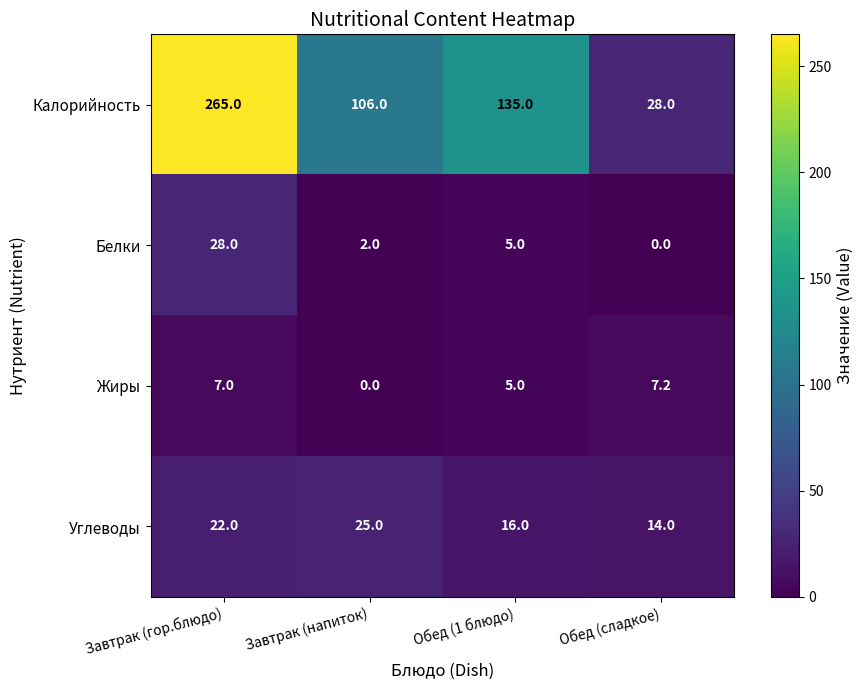

Reading left to right, transcribe all the data shown in this chart.

Калорийность: Завтрак (гор.блюдо)=265.0	Завтрак (напиток)=106.0	Обед (1 блюдо)=135.0	Обед (сладкое)=28.0
Белки: Завтрак (гор.блюдо)=28.0	Завтрак (напиток)=2.0	Обед (1 блюдо)=5.0	Обед (сладкое)=0.0
Жиры: Завтрак (гор.блюдо)=7.0	Завтрак (напиток)=0.0	Обед (1 блюдо)=5.0	Обед (сладкое)=7.2
Углеводы: Завтрак (гор.блюдо)=22.0	Завтрак (напиток)=25.0	Обед (1 блюдо)=16.0	Обед (сладкое)=14.0